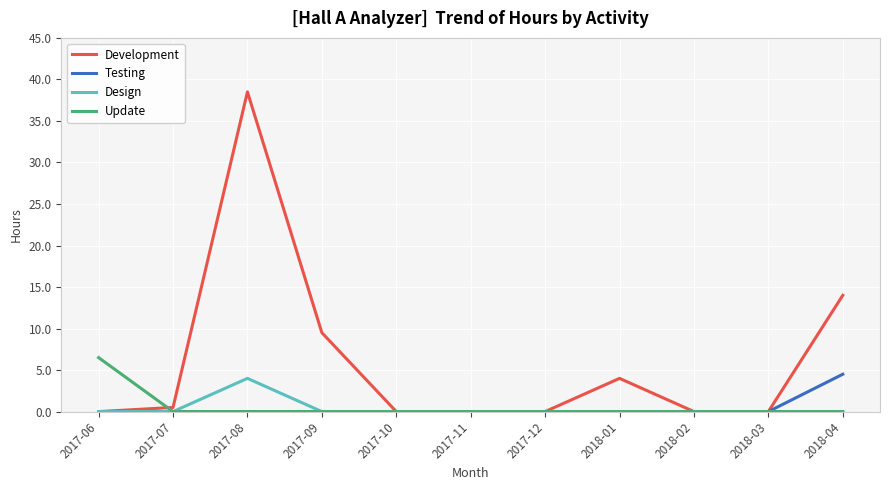

Reading left to right, list all the values displayed in this chart.

Development: 2017-06=0.0	2017-07=0.5	2017-08=38.5	2017-09=9.5	2017-10=0.0	2017-11=0.0	2017-12=0.0	2018-01=4.0	2018-02=0.0	2018-03=0.0	2018-04=14.0
Testing: 2017-06=0.0	2017-07=0.0	2017-08=0.0	2017-09=0.0	2017-10=0.0	2017-11=0.0	2017-12=0.0	2018-01=0.0	2018-02=0.0	2018-03=0.0	2018-04=4.5
Design: 2017-06=0.0	2017-07=0.0	2017-08=4.0	2017-09=0.0	2017-10=0.0	2017-11=0.0	2017-12=0.0	2018-01=0.0	2018-02=0.0	2018-03=0.0	2018-04=0.0
Update: 2017-06=6.5	2017-07=0.0	2017-08=0.0	2017-09=0.0	2017-10=0.0	2017-11=0.0	2017-12=0.0	2018-01=0.0	2018-02=0.0	2018-03=0.0	2018-04=0.0